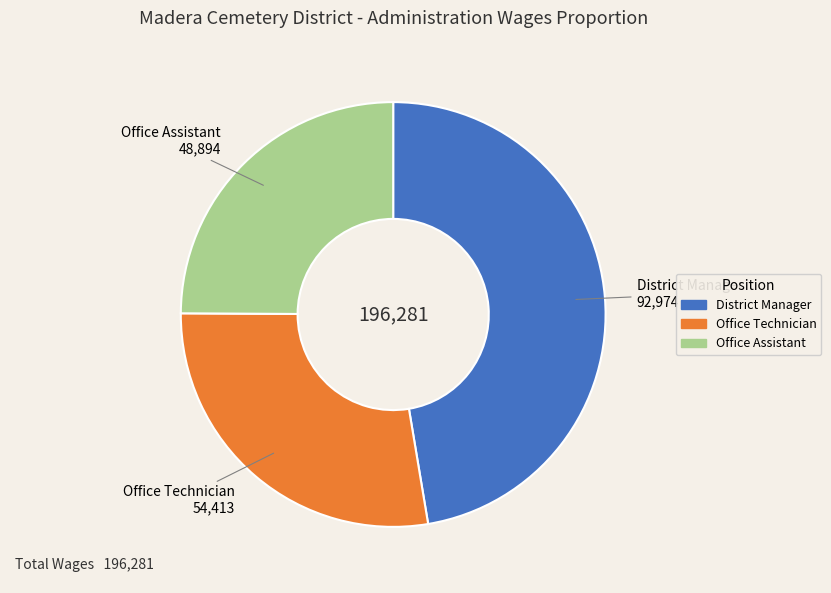

The District Manager slice represents 62% of the pie. True or false?

False